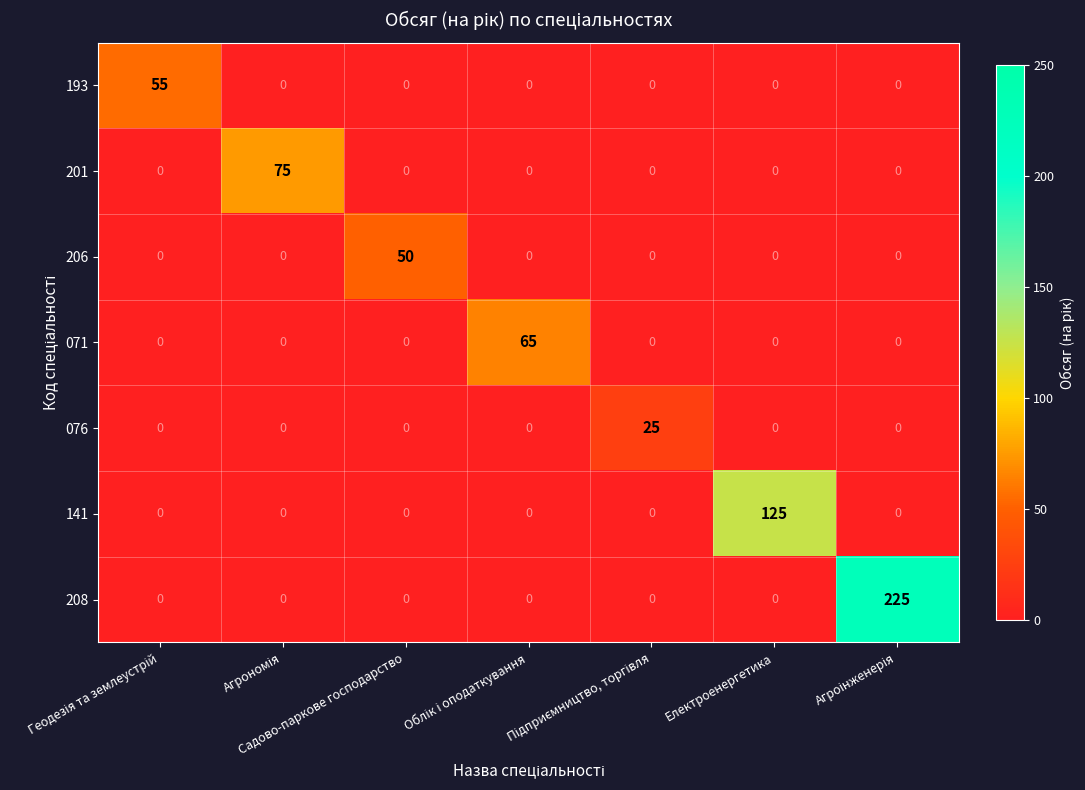

Which series has the largest range (max minus min)?

208